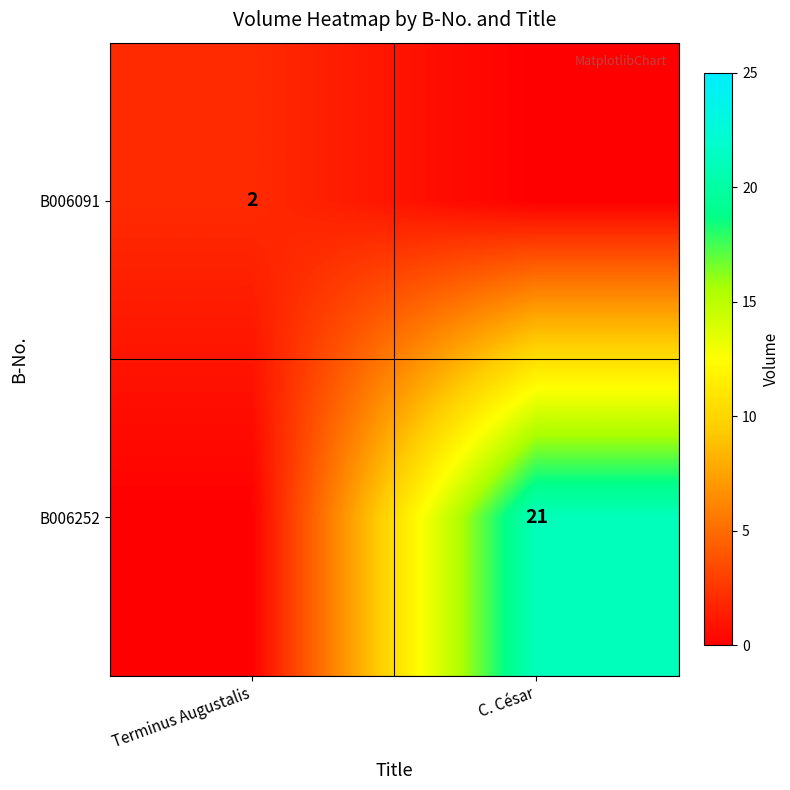

The value of B006252 at C. César is 21. True or false?

True